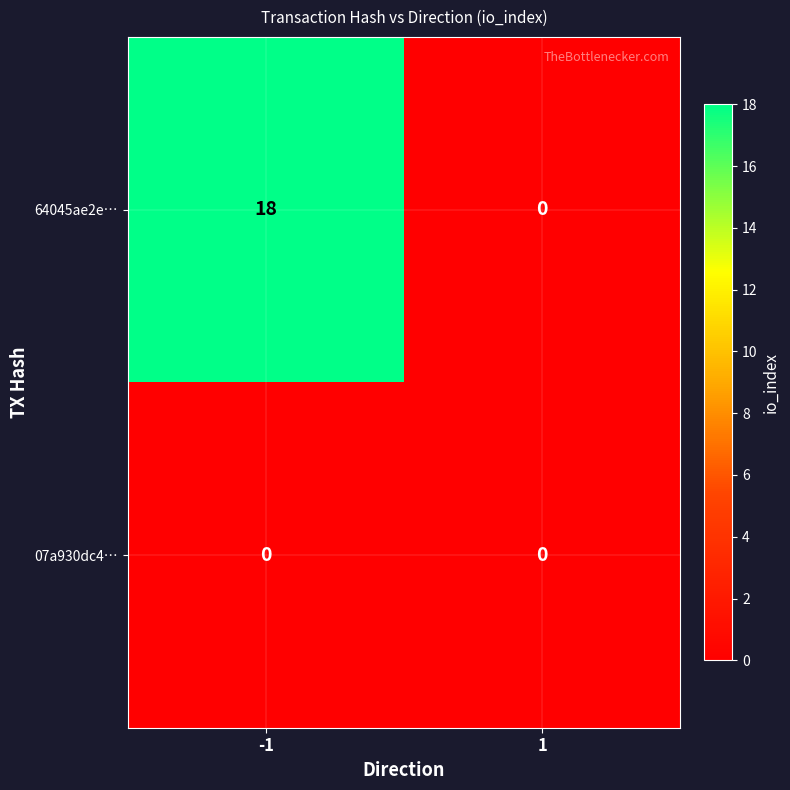

Which series changed the most between -1 and 1?

64045ae2e…